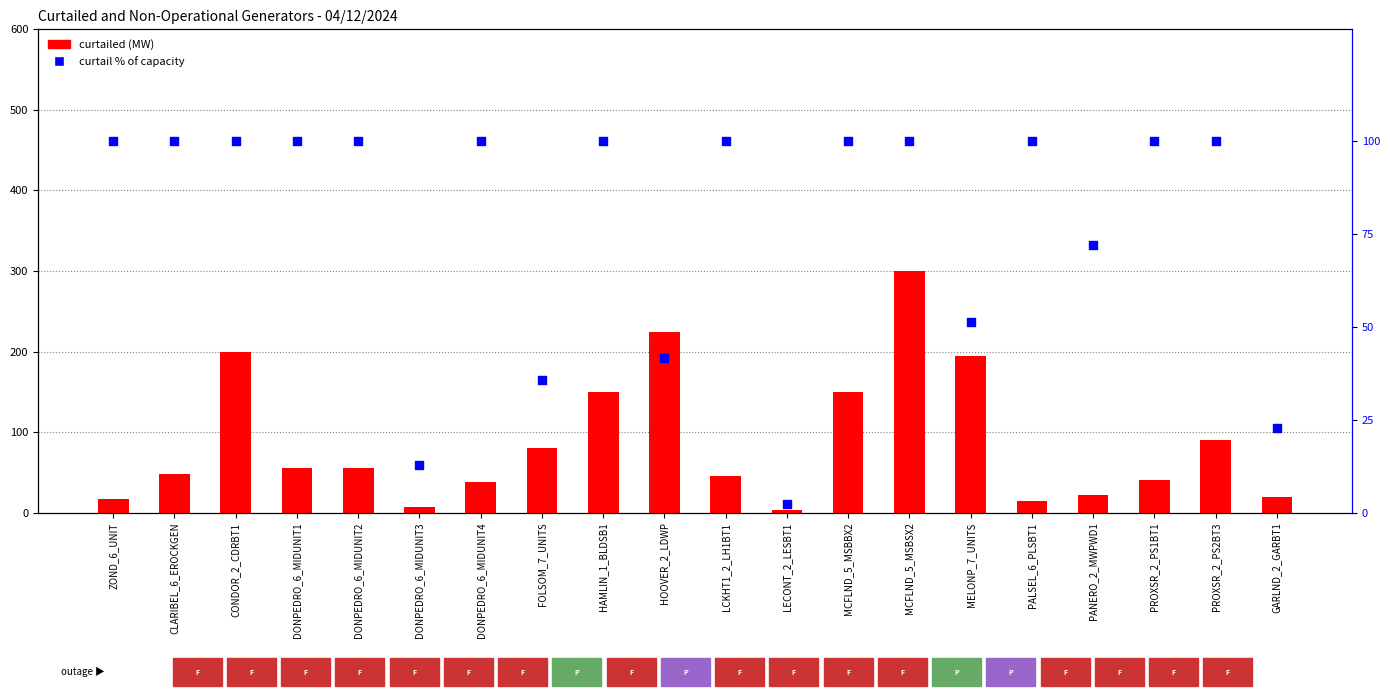

Which series contains the lowest Y value?

curtail % of capacity